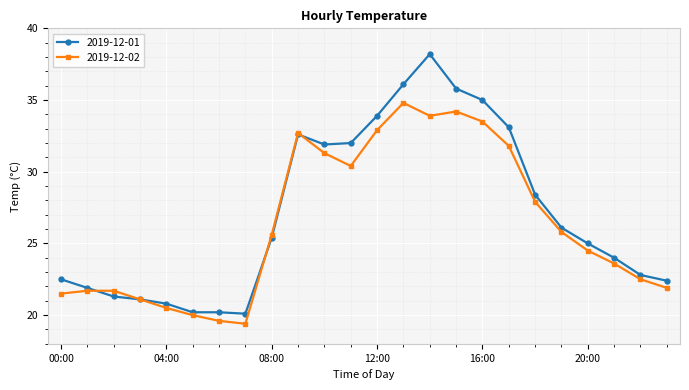

Which series has the largest range (max minus min)?

2019-12-01